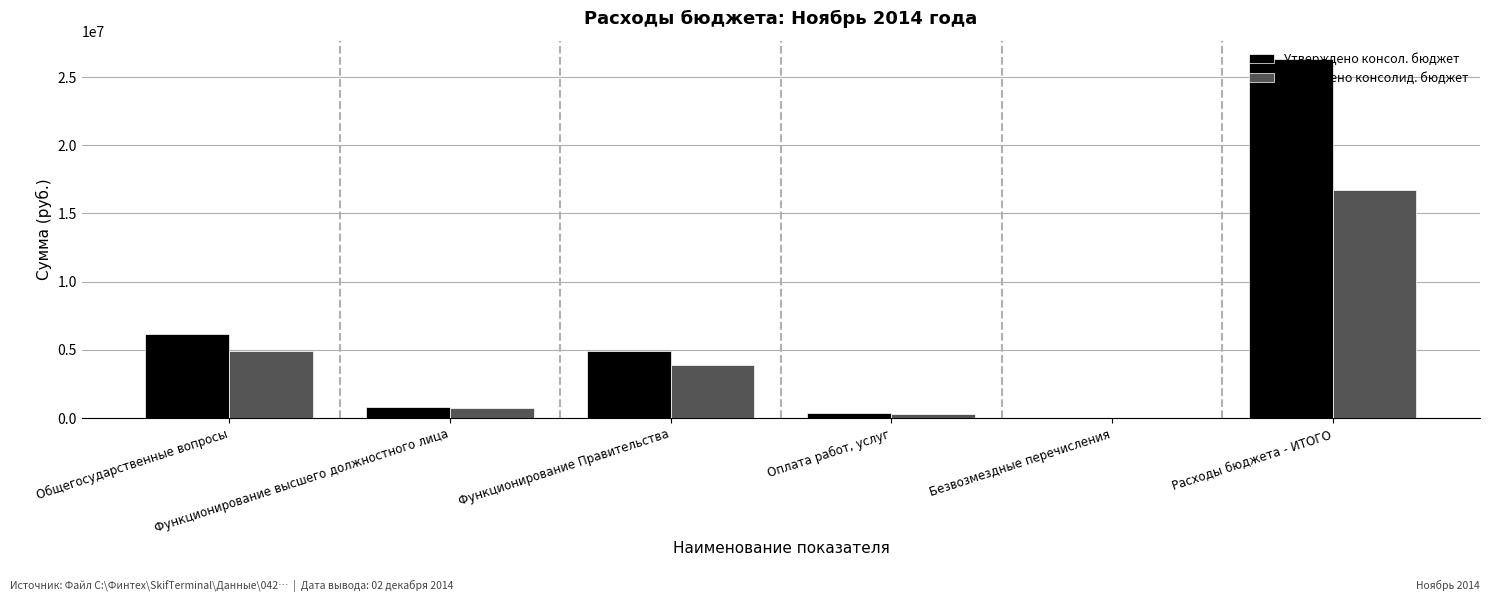

The Утверждено консол. бюджет series shows 191823.3 at Функционирование высшего должностного лица. True or false?

False